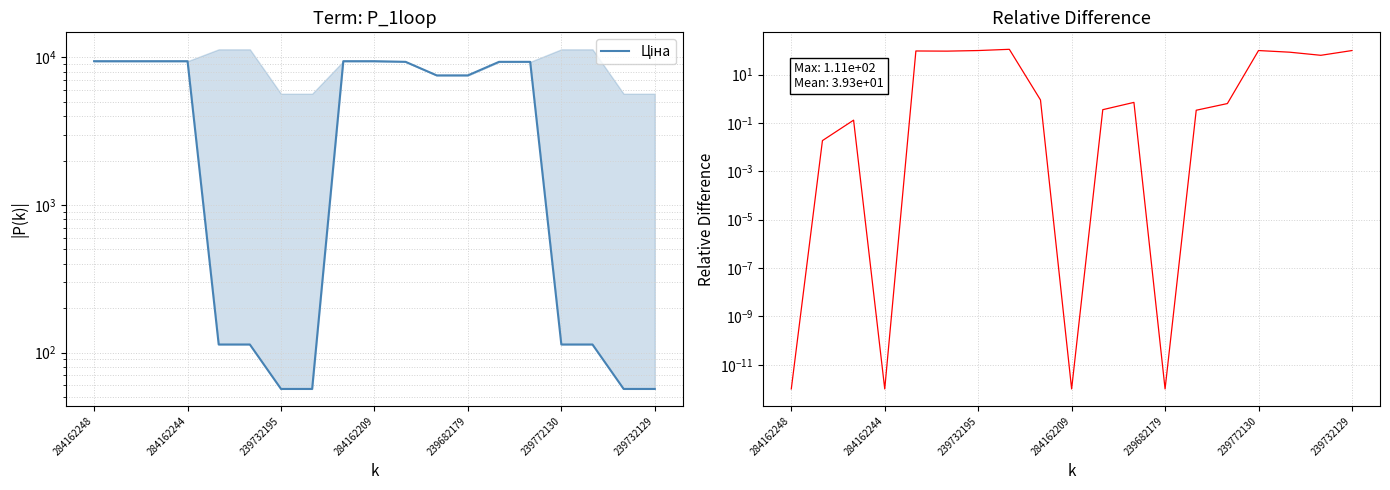

Which series has the largest total across all categories?

Ціна